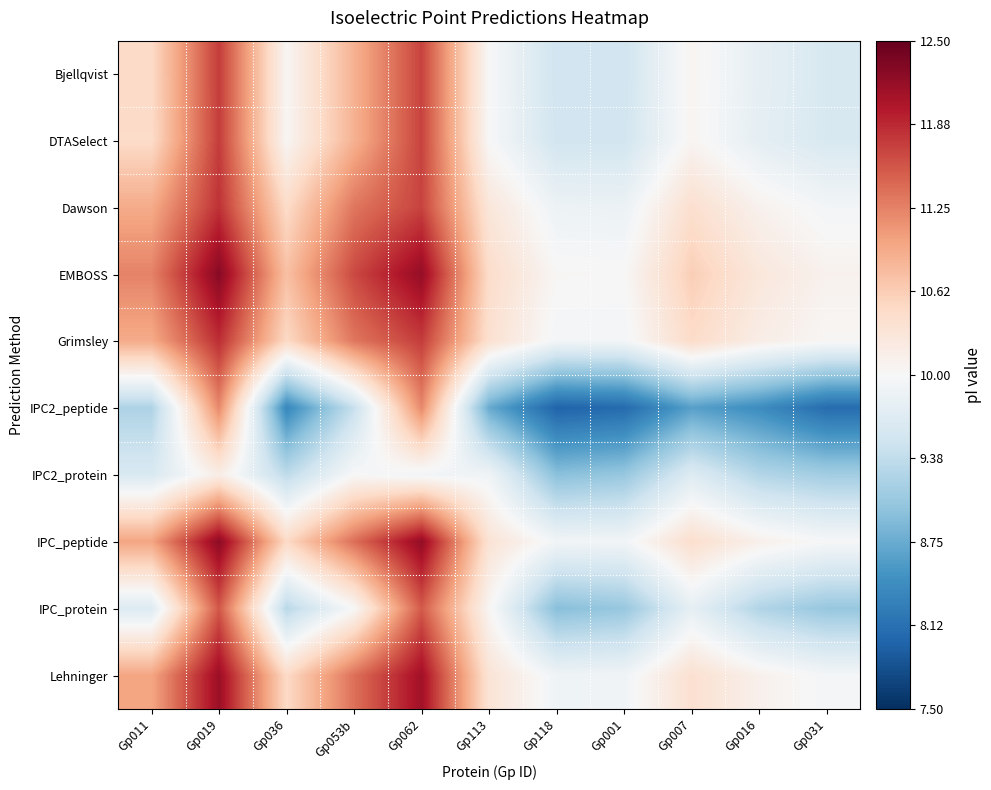

Reading left to right, list all the values displayed in this chart.

Bjellqvist: Gp011=10.5	Gp019=11.7	Gp036=10.0	Gp053b=10.9	Gp062=11.7	Gp113=10.0	Gp118=9.5	Gp001=9.5	Gp007=10.1	Gp016=9.8	Gp031=9.6
DTASelect: Gp011=10.5	Gp019=11.7	Gp036=10.0	Gp053b=10.9	Gp062=11.7	Gp113=10.0	Gp118=9.5	Gp001=9.5	Gp007=10.1	Gp016=9.8	Gp031=9.6
Dawson: Gp011=10.9	Gp019=11.8	Gp036=10.5	Gp053b=11.3	Gp062=11.7	Gp113=10.3	Gp118=9.9	Gp001=9.9	Gp007=10.4	Gp016=10.1	Gp031=9.9
EMBOSS: Gp011=11.2	Gp019=12.3	Gp036=10.7	Gp053b=11.7	Gp062=12.2	Gp113=10.5	Gp118=10.0	Gp001=10.0	Gp007=10.6	Gp016=10.3	Gp031=10.1
Grimsley: Gp011=10.9	Gp019=11.8	Gp036=10.5	Gp053b=11.3	Gp062=11.7	Gp113=10.4	Gp118=9.9	Gp001=9.9	Gp007=10.5	Gp016=10.2	Gp031=10.0
IPC2_peptide: Gp011=9.2	Gp019=11.2	Gp036=8.4	Gp053b=9.4	Gp062=11.2	Gp113=8.7	Gp118=8.0	Gp001=8.1	Gp007=8.6	Gp016=8.4	Gp031=8.1
IPC2_protein: Gp011=9.6	Gp019=10.2	Gp036=9.4	Gp053b=10.0	Gp062=9.9	Gp113=9.9	Gp118=9.0	Gp001=9.0	Gp007=9.7	Gp016=9.3	Gp031=9.1
IPC_peptide: Gp011=11.0	Gp019=12.3	Gp036=10.5	Gp053b=11.4	Gp062=12.2	Gp113=10.3	Gp118=9.9	Gp001=9.9	Gp007=10.4	Gp016=10.1	Gp031=10.0
IPC_protein: Gp011=9.7	Gp019=11.6	Gp036=9.3	Gp053b=10.0	Gp062=11.5	Gp113=10.0	Gp118=8.9	Gp001=9.0	Gp007=9.8	Gp016=9.3	Gp031=9.0
Lehninger: Gp011=11.0	Gp019=12.1	Gp036=10.5	Gp053b=11.4	Gp062=12.1	Gp113=10.3	Gp118=9.9	Gp001=9.9	Gp007=10.4	Gp016=10.1	Gp031=10.0